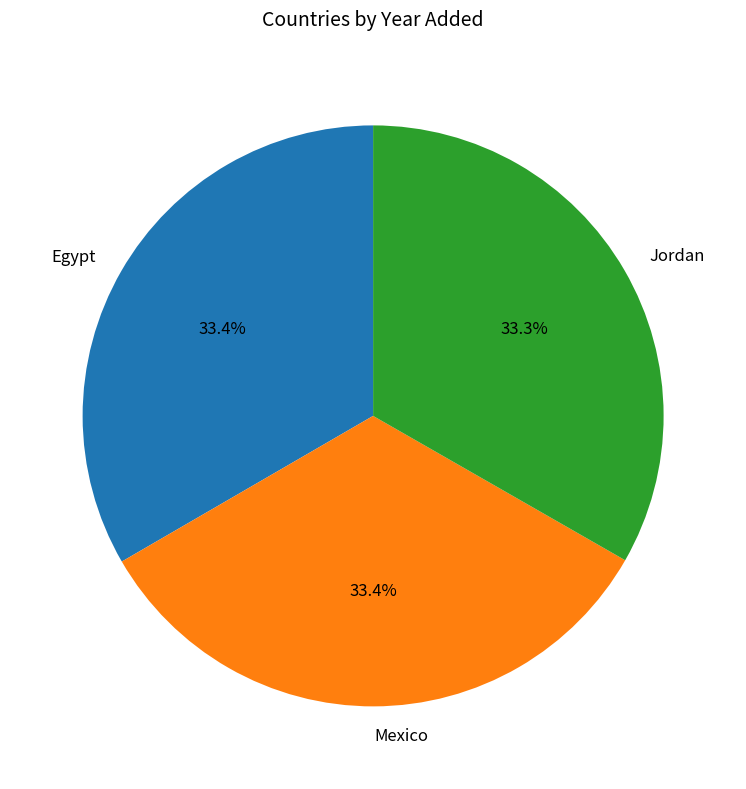

Does any single category account for the majority?

No